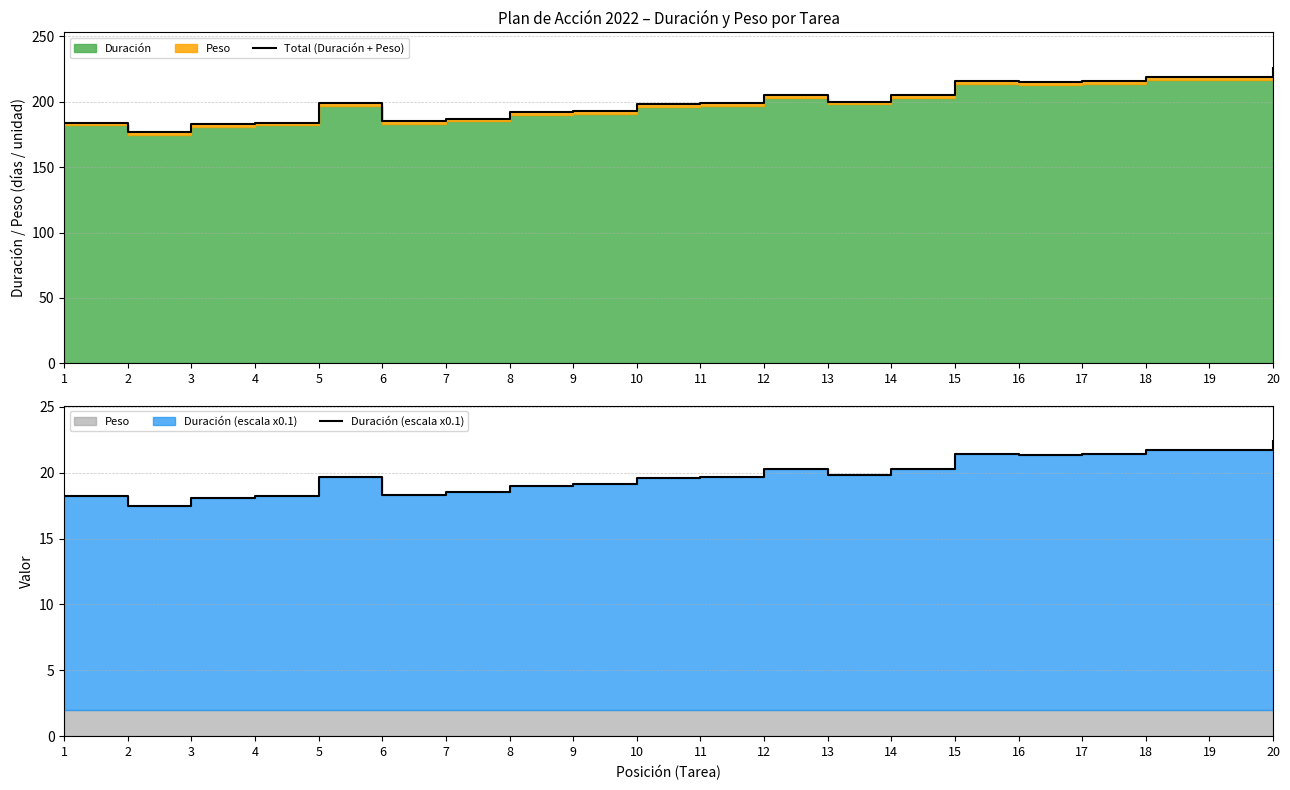

What value does the Duración (escala x0.1) series have at 1?

18.2